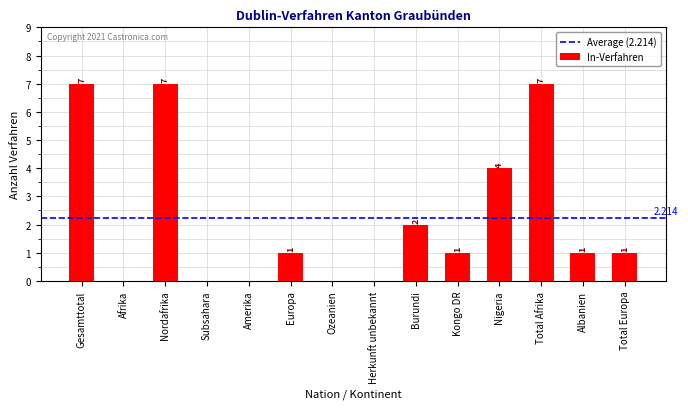

Between Albanien and Herkunft unbekannt, which is larger?

Albanien